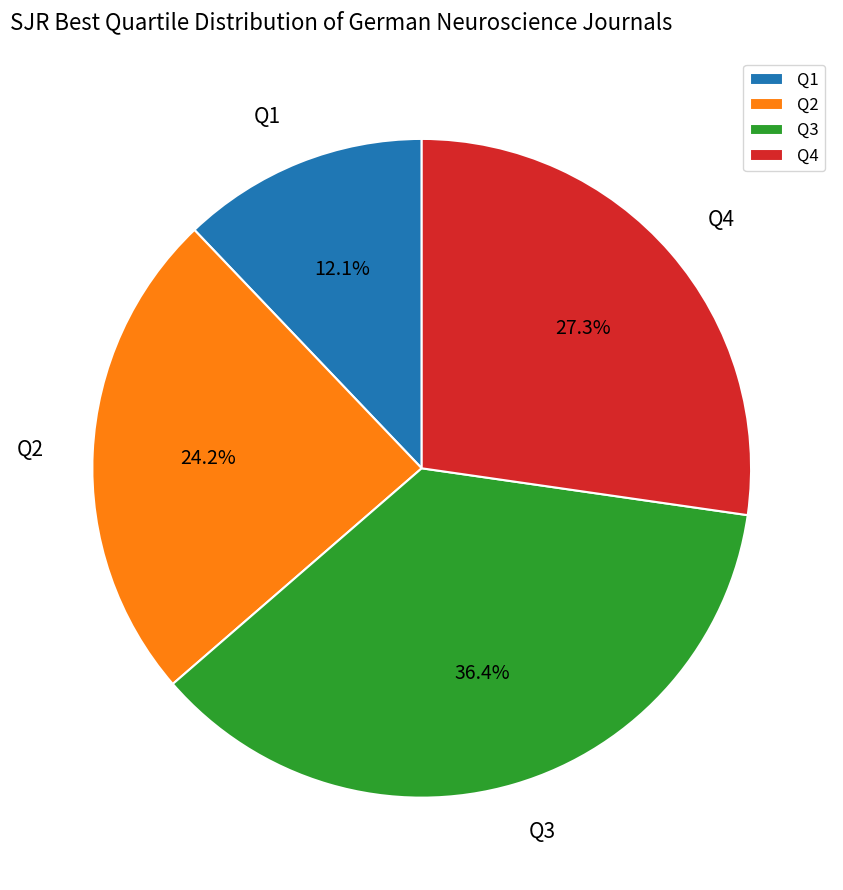

Do Q1 and Q3 together represent more than half of the pie?

No